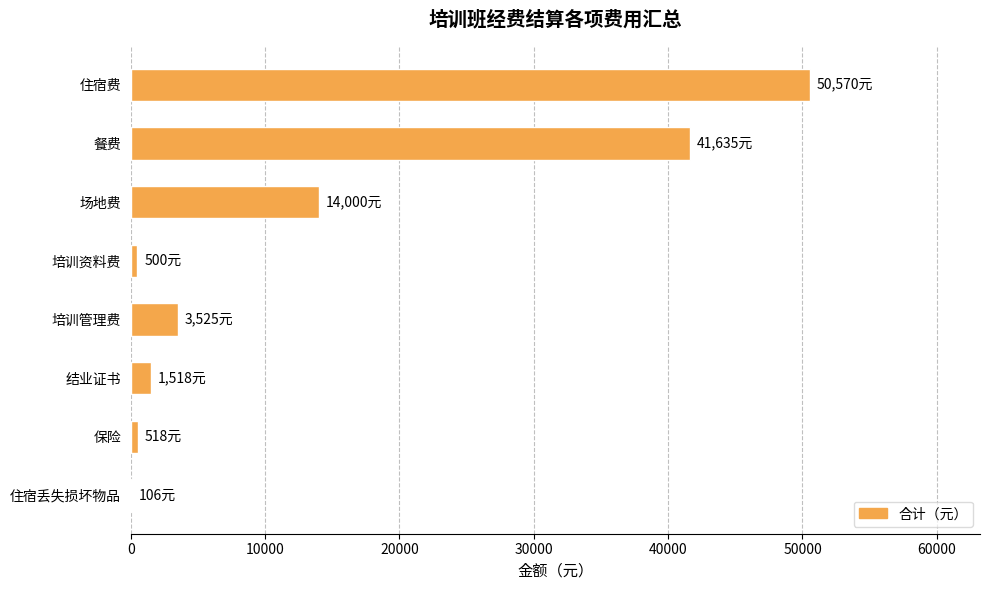

The chart shows a value of 14000 at 场地费. True or false?

True